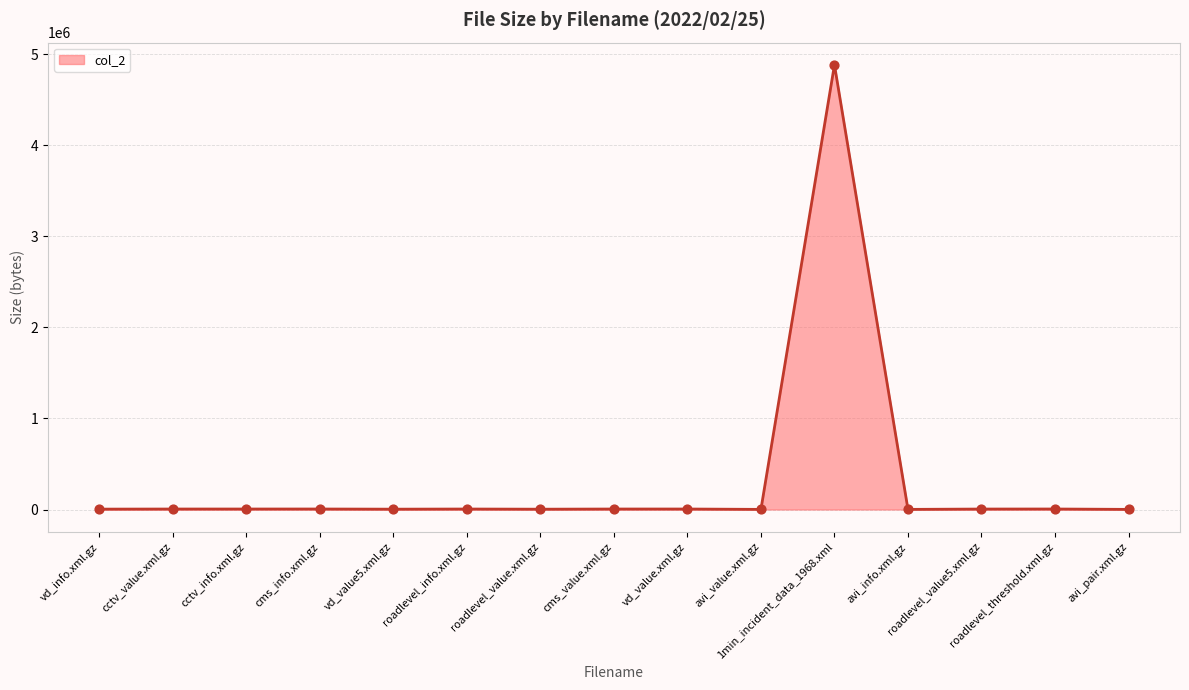

What is the maximum value shown in the chart?

4884357